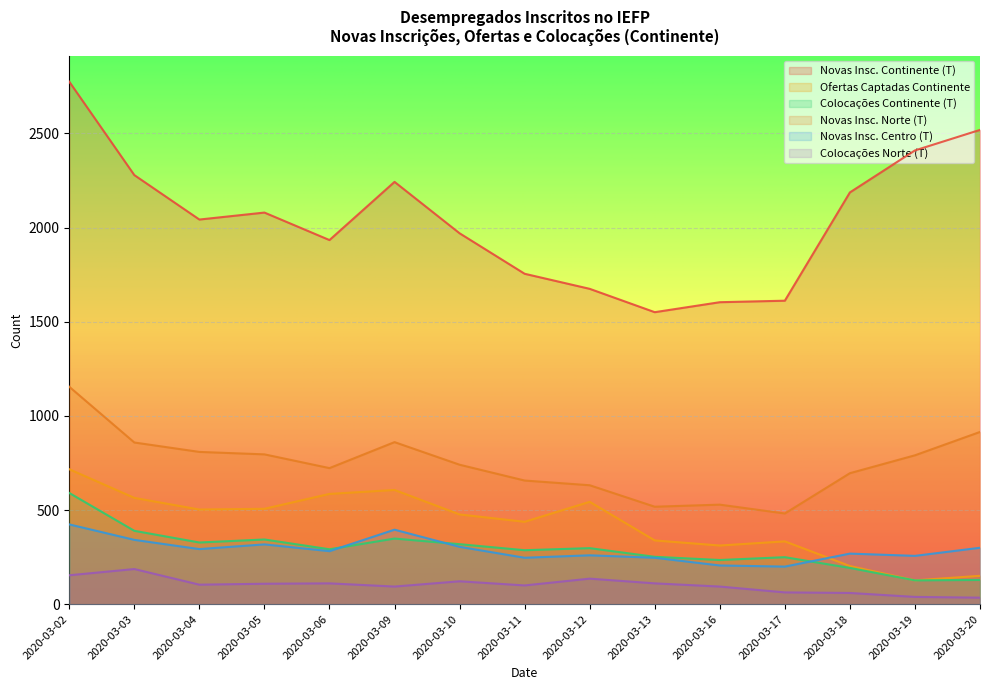

Is it true that Colocações Norte (T) equals 31 at 2020-03-16?

False